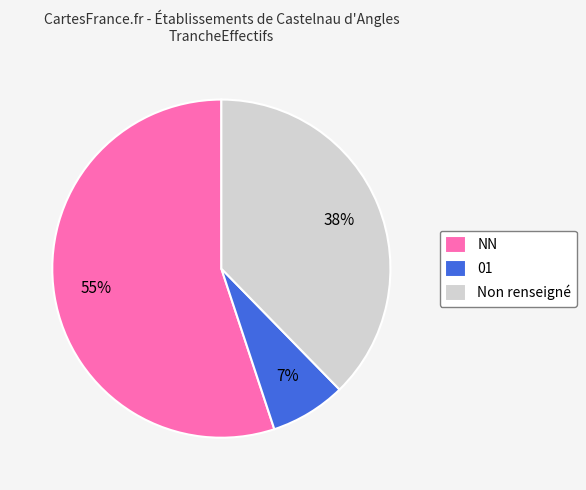

Combined, do 01 and NN account for over 50%?

Yes